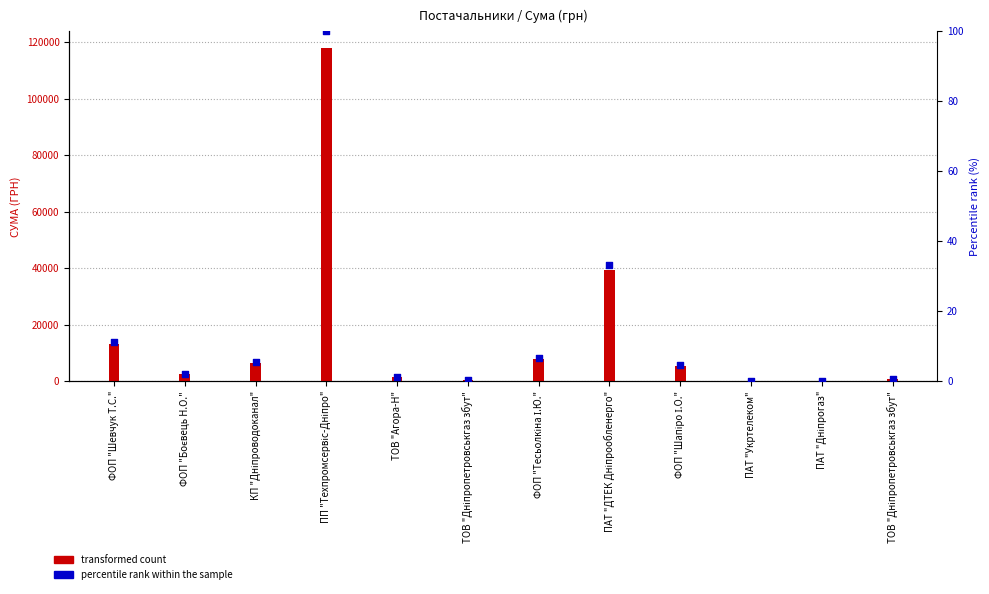

At which category is the sum across all series the highest?

ПП "Техпромсервіс-Дніпро"